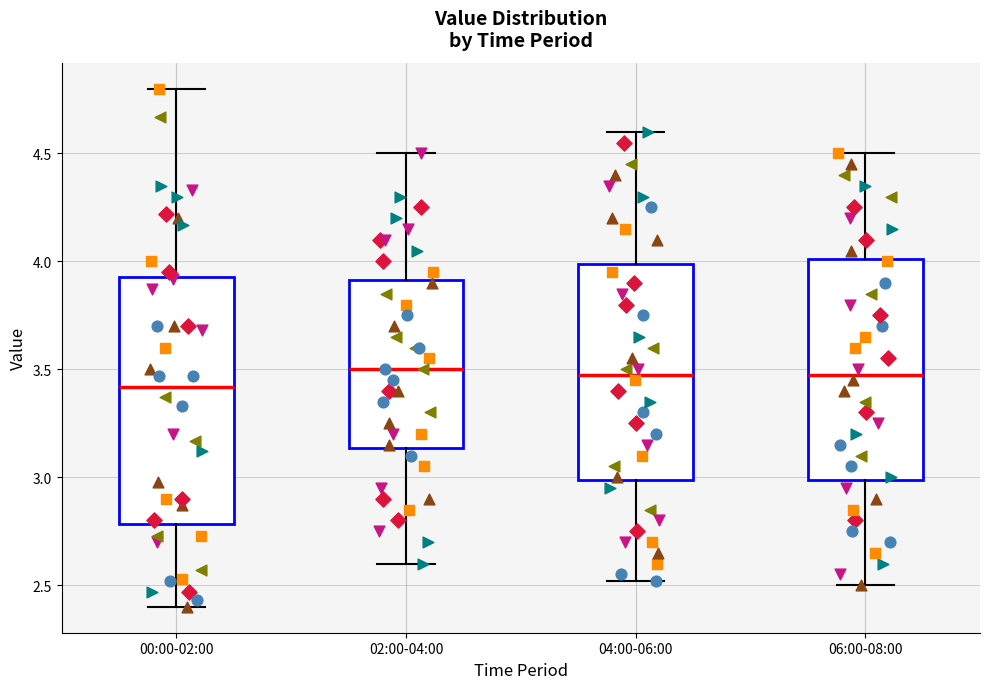

Reading left to right, transcribe this box plot: for each box, give where its median line is, the range the box spans, and where its two whiskers end, as read against the y-axis. The values are not printed on the chart, so give them approximately, as read against the axis.

00:00-02:00: median 3.40, box 2.80 to 3.95, whiskers 2.40 to 4.80
02:00-04:00: median 3.50, box 3.15 to 3.90, whiskers 2.60 to 4.50
04:00-06:00: median 3.50, box 3.00 to 4.00, whiskers 2.50 to 4.60
06:00-08:00: median 3.50, box 3.00 to 4.00, whiskers 2.50 to 4.50